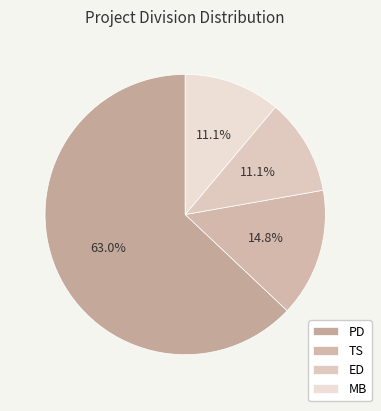

How much of the chart is everything except ED?

88.9%